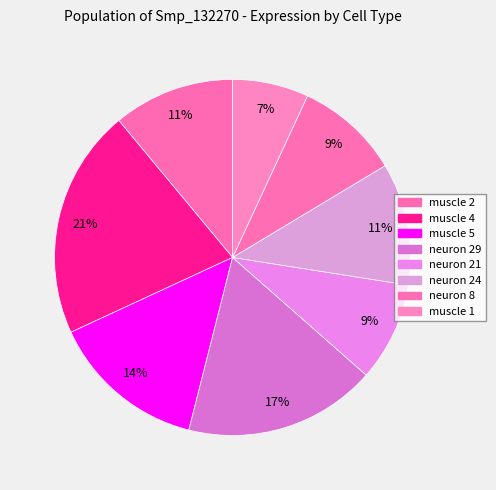

To the nearest percent, what is the difference between the neuron 21 and muscle 2 slice percentages?

2%